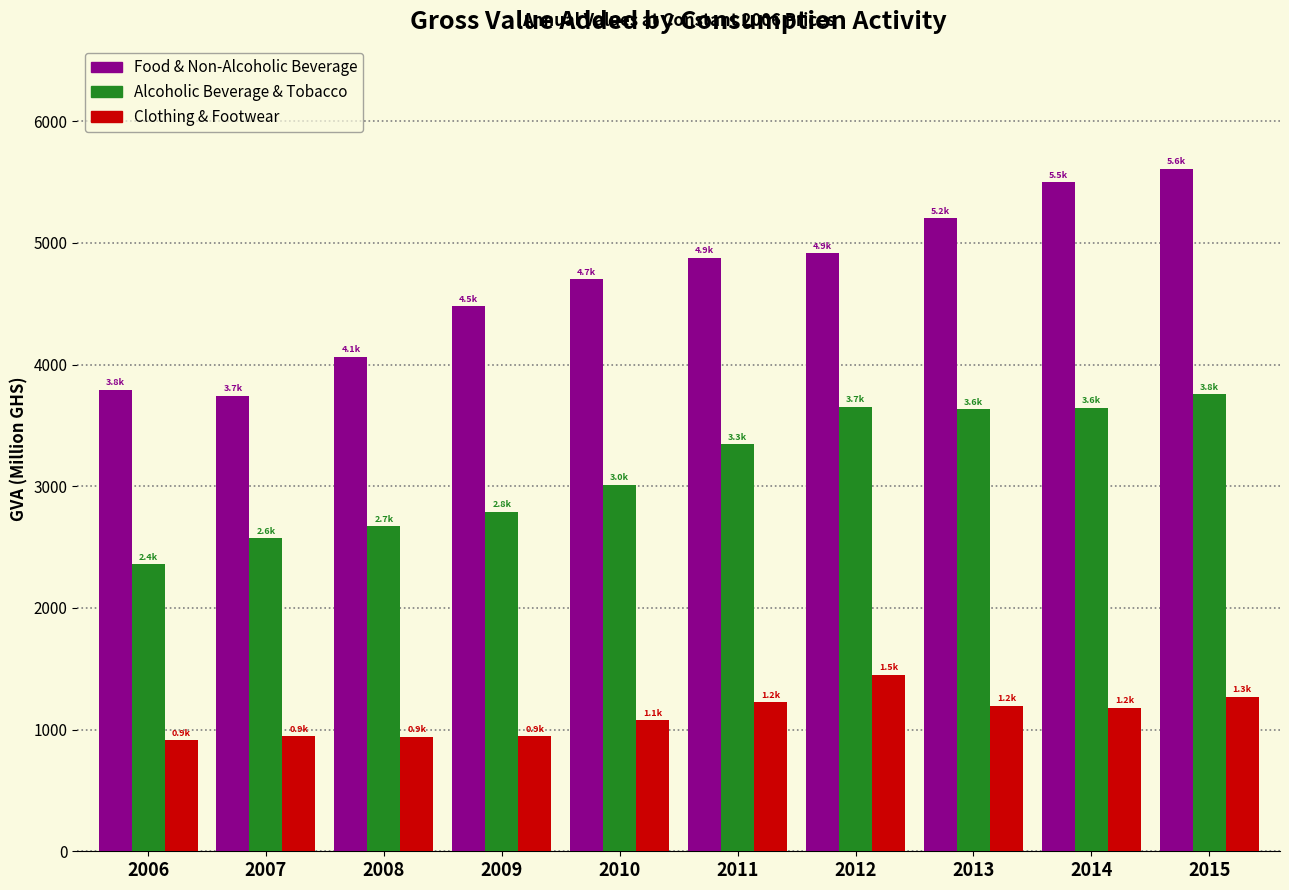

What is the lowest value of the Clothing & Footwear series?

913.9